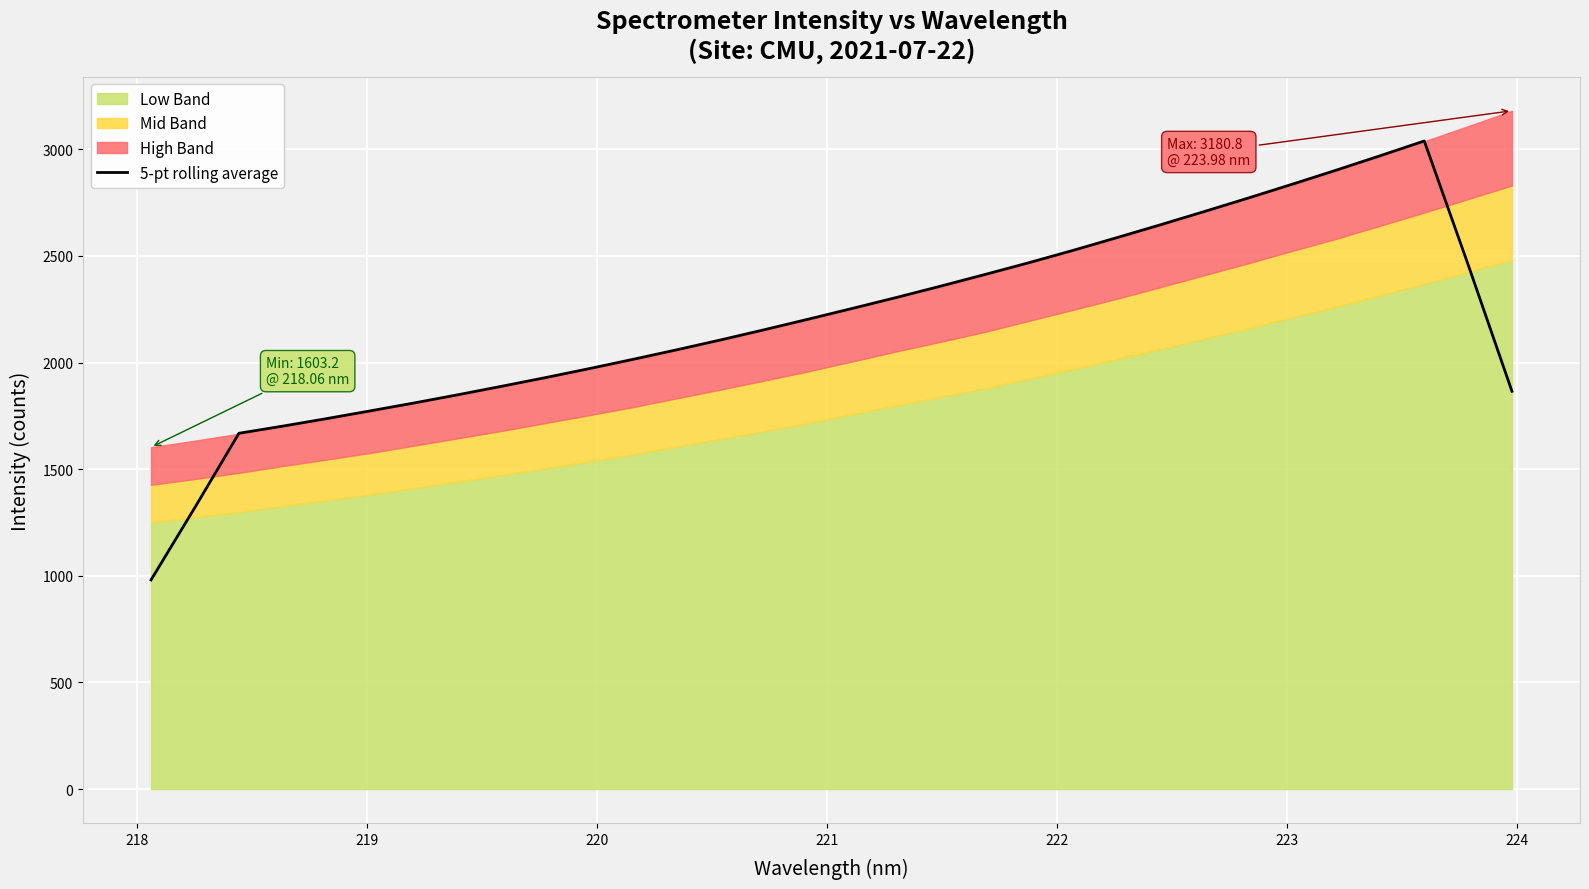

Reading left to right, list all the values displayed in this chart.

980.7	1321.2	1668.5	1702.1	1737.4	1774.0	1811.1	1849.7	1889.7	1930.5	1972.8	2016.5	2061.5	2107.9	2156.0	2205.5	2255.7	2306.8	2359.7	2413.8	2469.0	2526.5	2586.3	2647.0	2709.2	2772.4	2837.0	2902.8	2970.2	3039.1	2459.2	1865.4